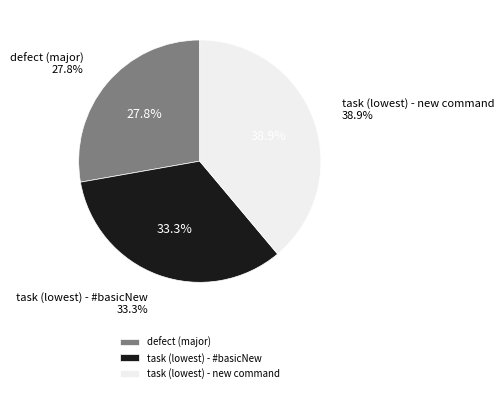

Combined, do defect (major) and task (lowest) - #basicNew account for over 50%?

Yes